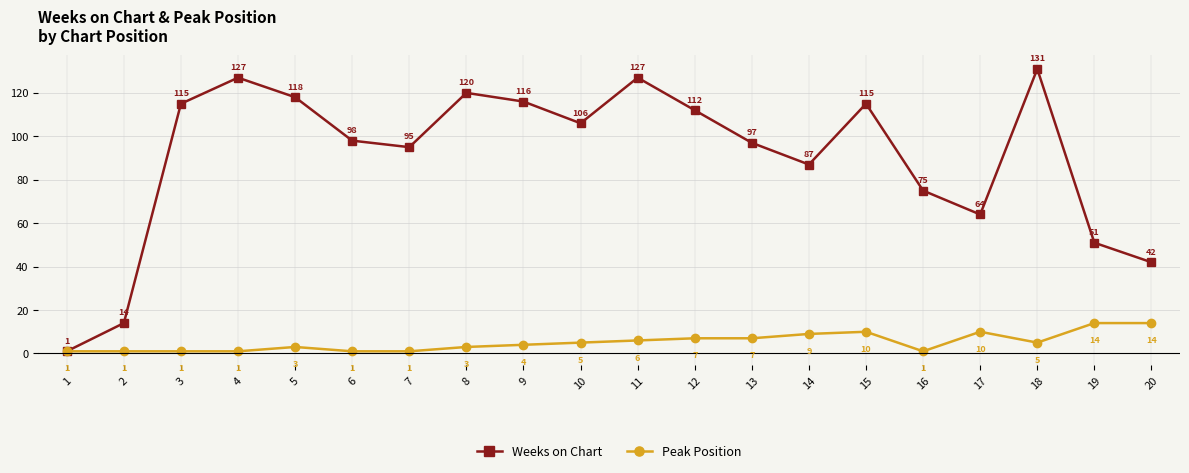

Reading left to right, transcribe all the data shown in this chart.

Weeks on Chart: 1	14	115	127	118	98	95	120	116	106	127	112	97	87	115	75	64	131	51	42
Peak Position: 1	1	1	1	3	1	1	3	4	5	6	7	7	9	10	1	10	5	14	14